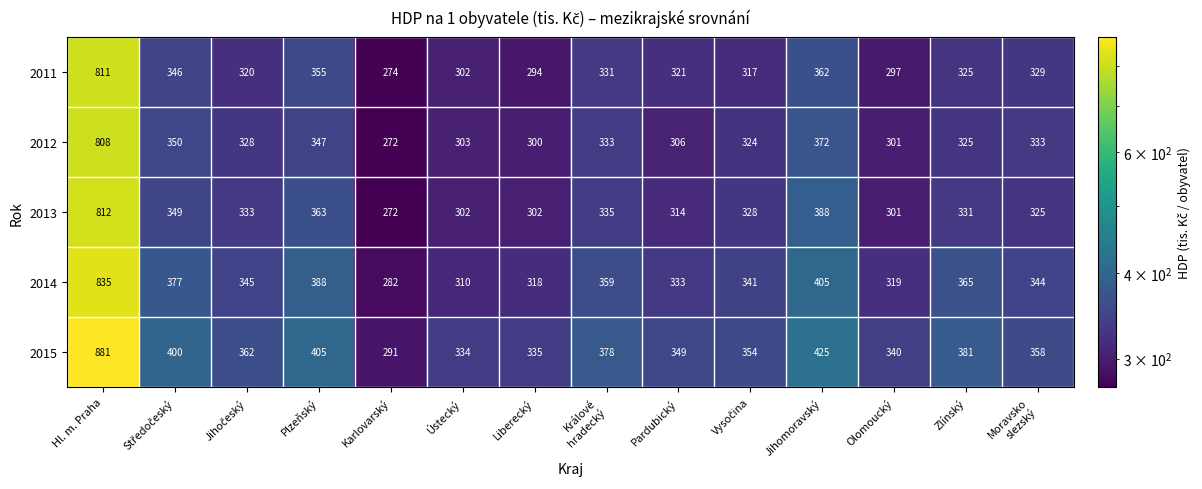

What is the spread (max minus min) of values at Ústecký?

32